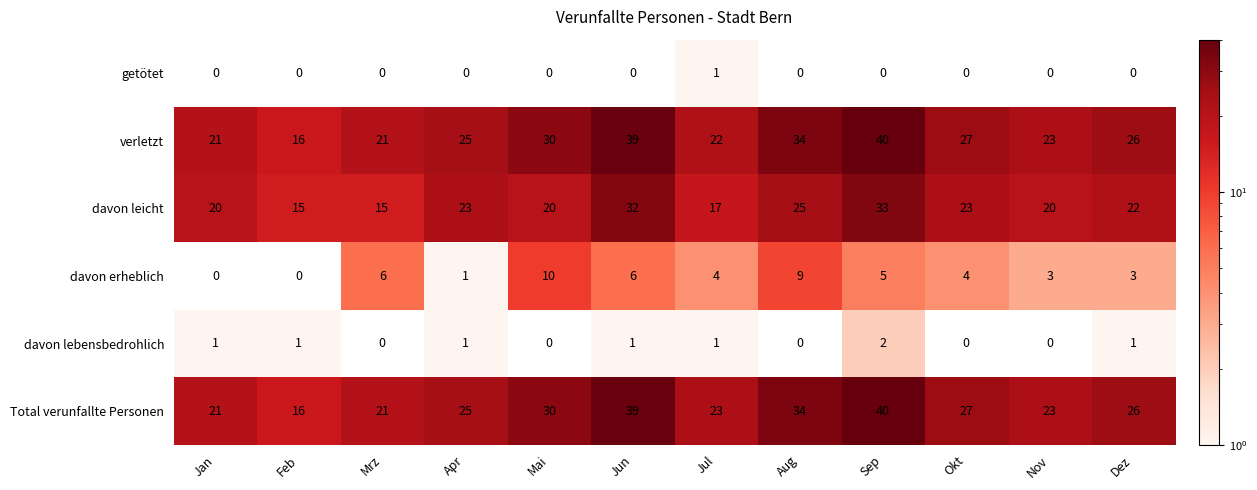

What is the minimum value shown in the chart?

1.0